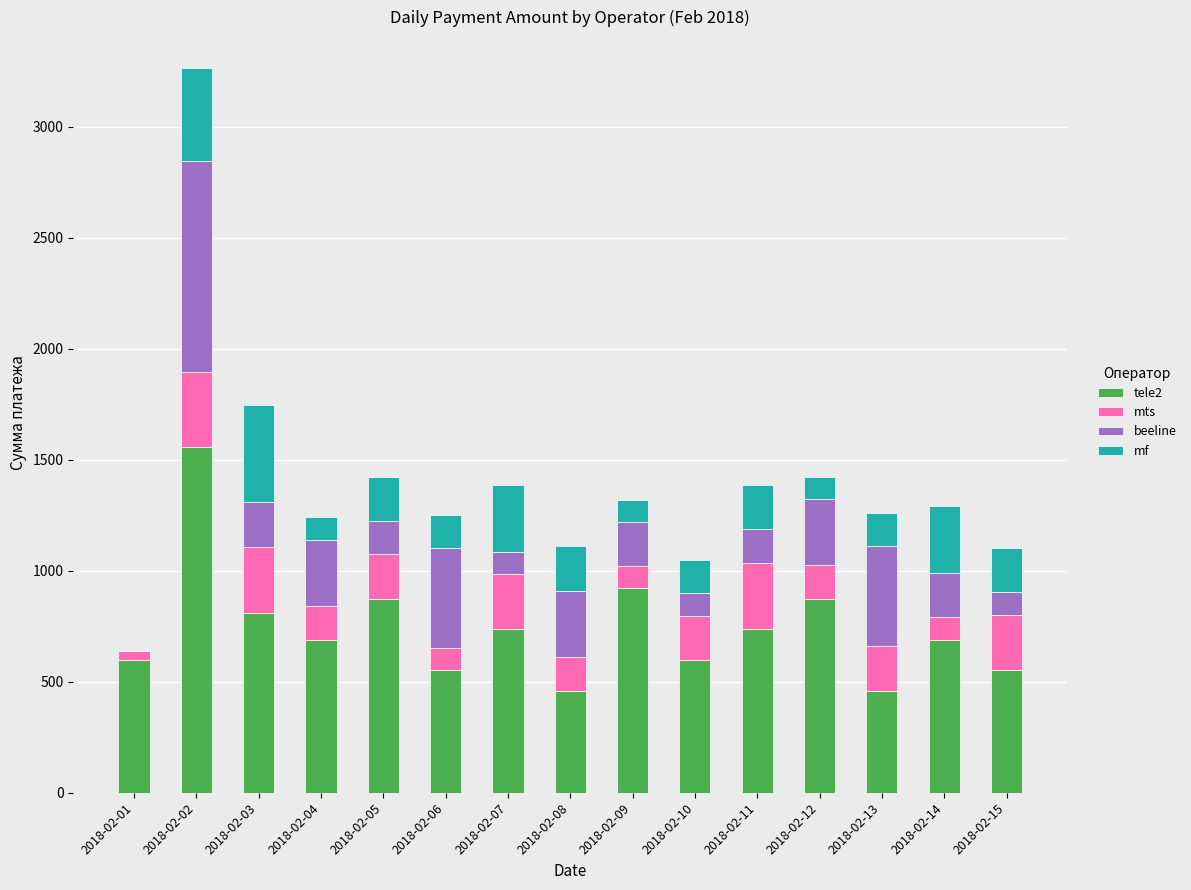

What are all the series names shown in the legend?

tele2, mts, beeline, mf